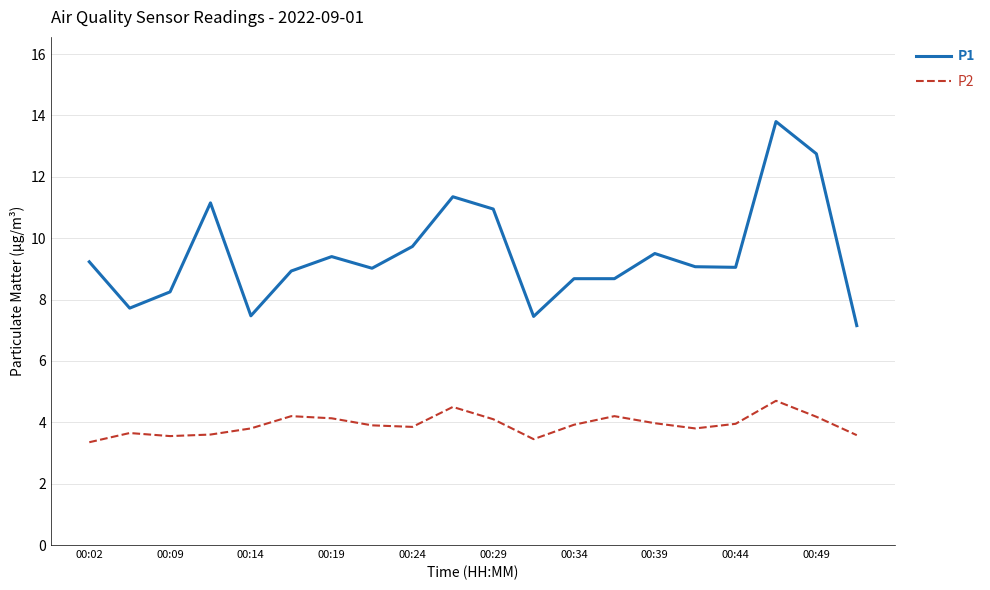

Which series has the largest total across all categories?

P1